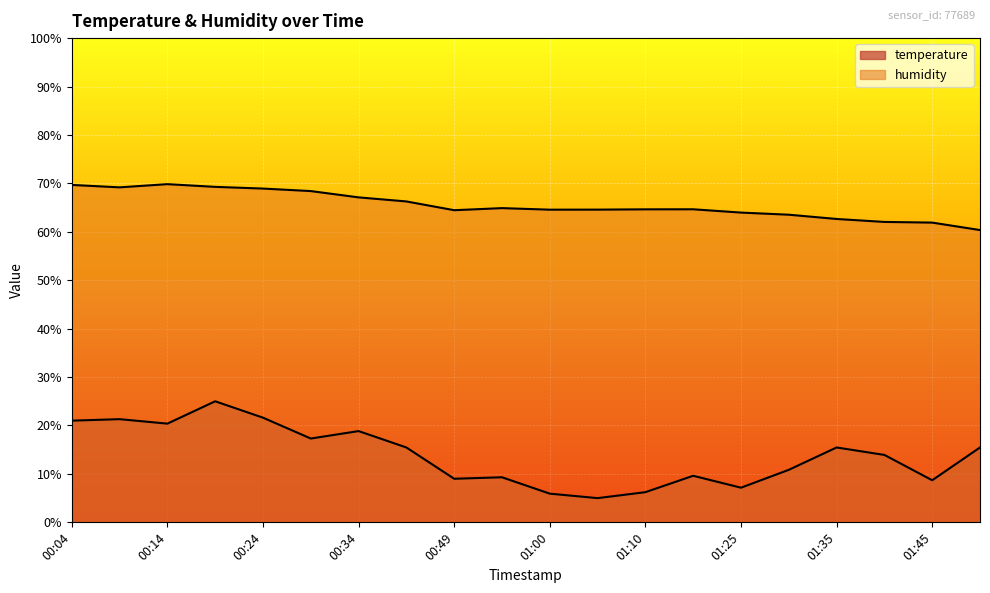

The value of temperature at 00:49 is 11.9. True or false?

False